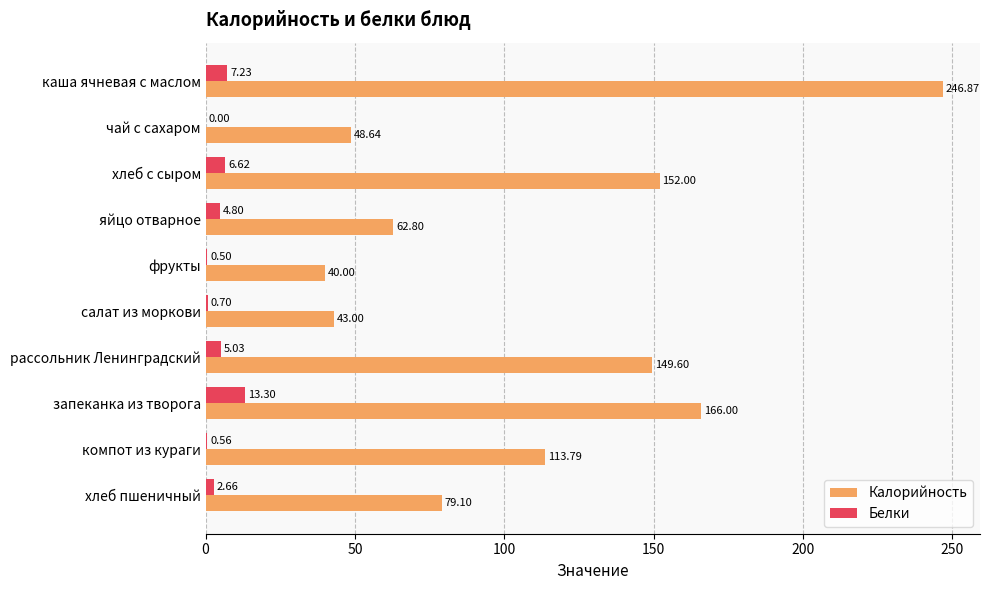

At which label is Калорийность closest to 143?

рассольник Ленинградский